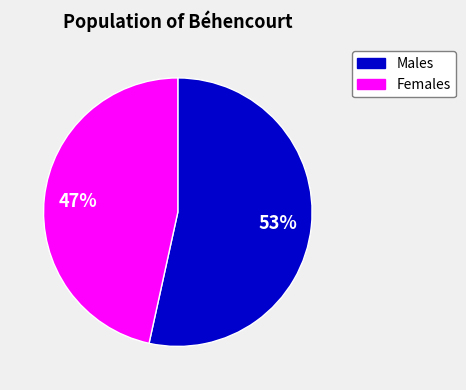

What percentage is the Females slice, to the nearest percent?

47%